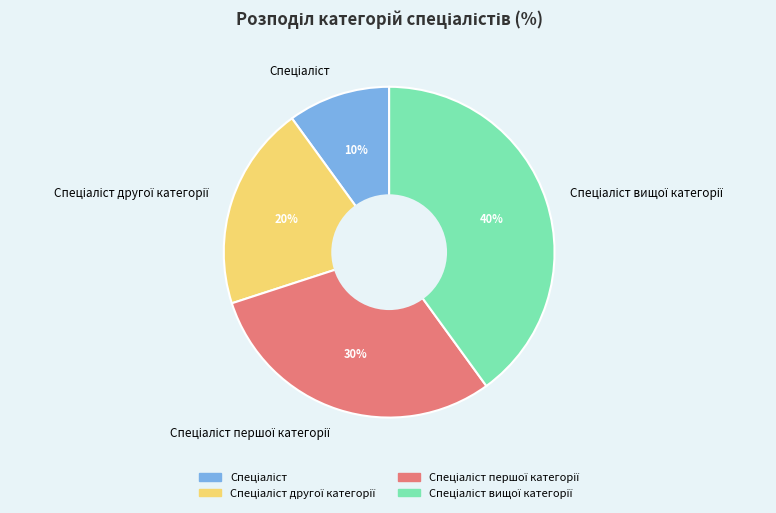

Does any single category account for the majority?

No